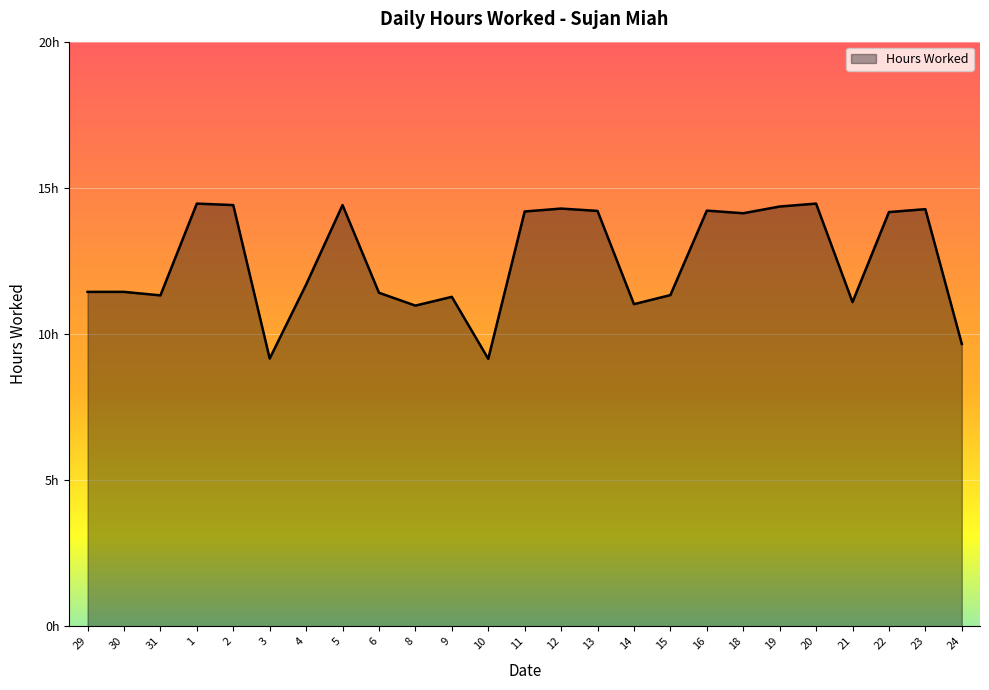

Approximately how many times larger is the value at 24 compared to 1?

0.7